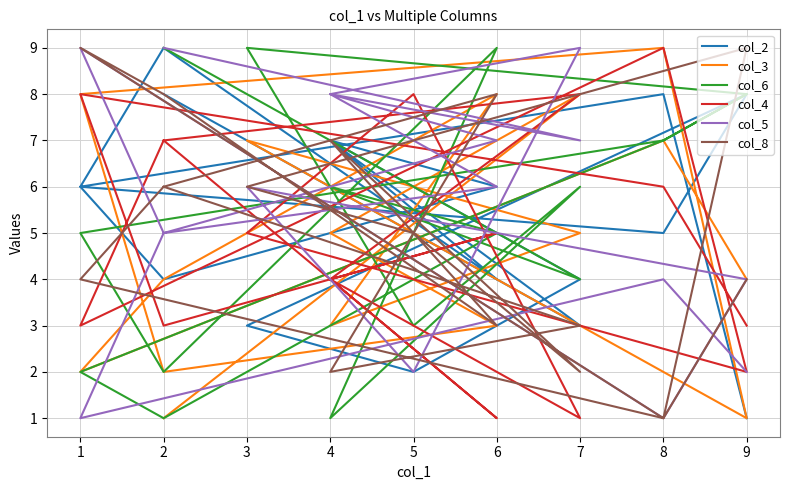

The col_8 series shows 3 at 3. True or false?

False